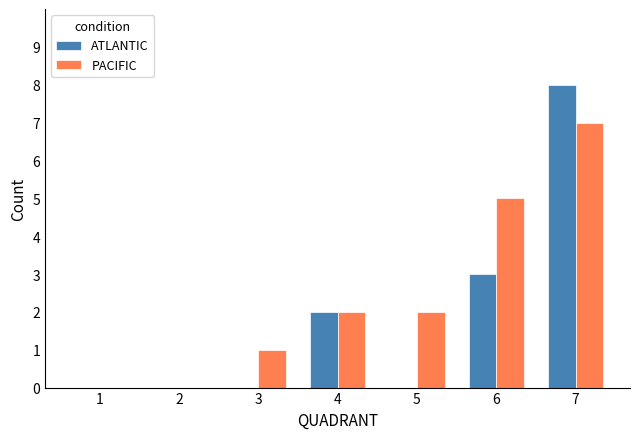

What is the difference between the ATLANTIC values at 7 and 6?

5